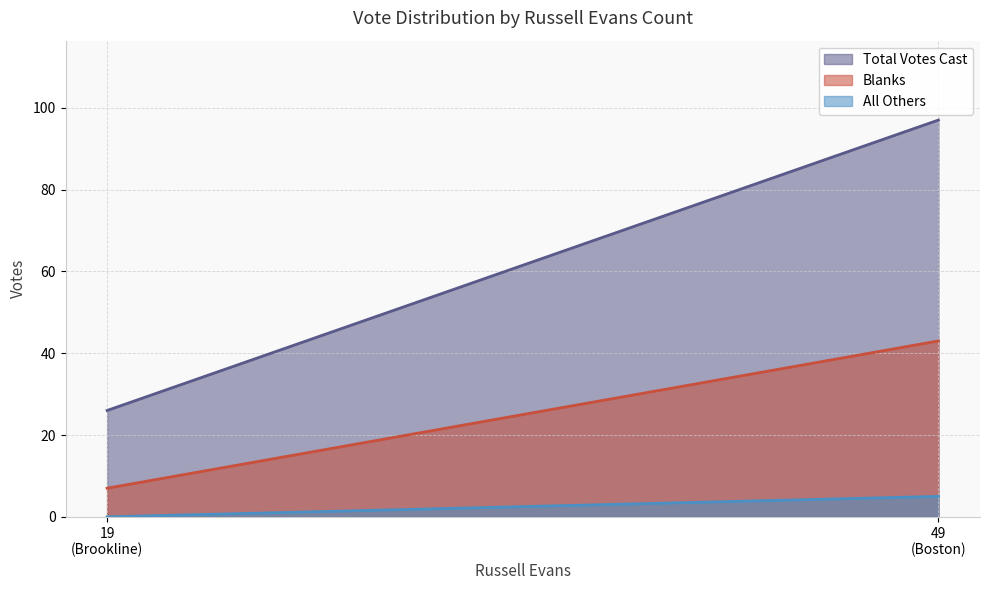

What is the total value across all series at Brookline?

33